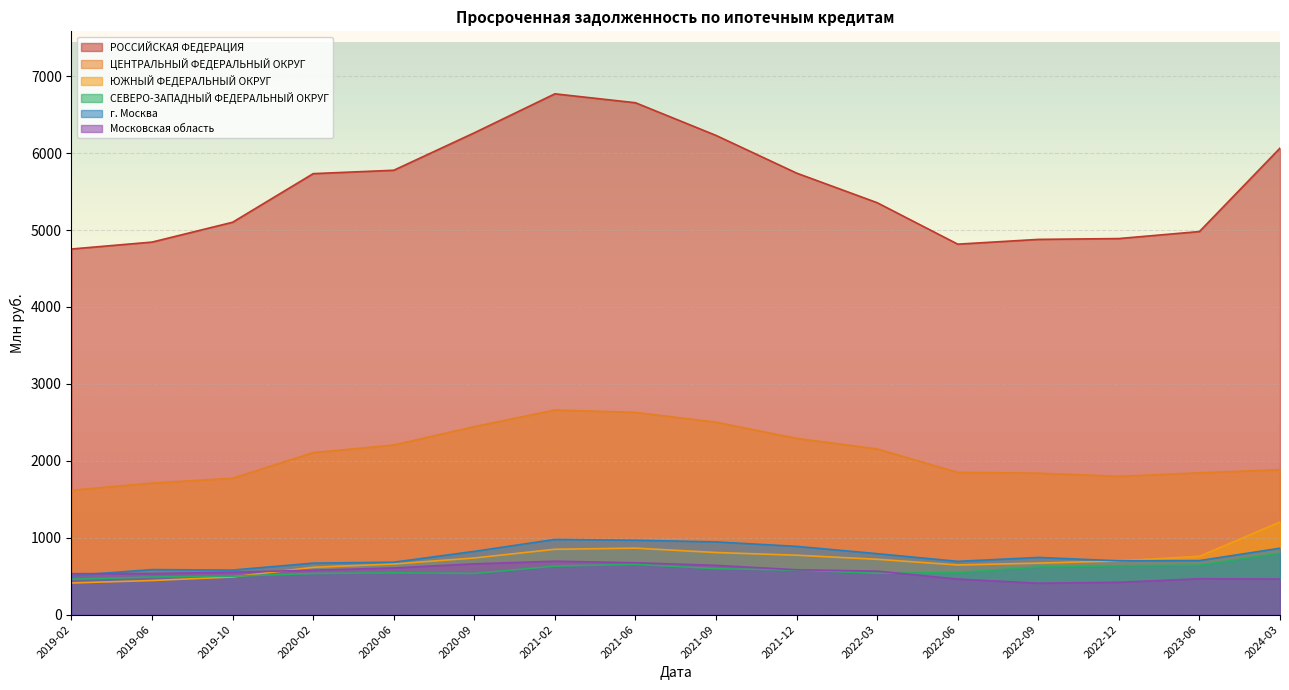

Which series has the largest range (max minus min)?

РОССИЙСКАЯ ФЕДЕРАЦИЯ